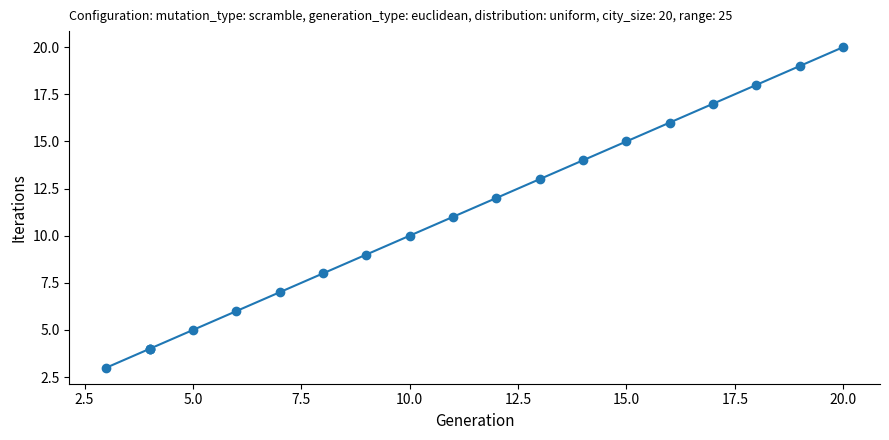

The chart shows a value of 28 at 15. True or false?

False